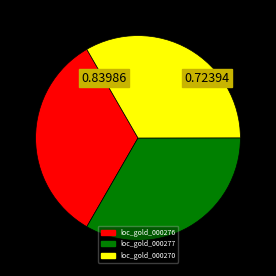

What is the ratio of the value at loc_gold_000277 to the value at loc_gold_000270?

1.0